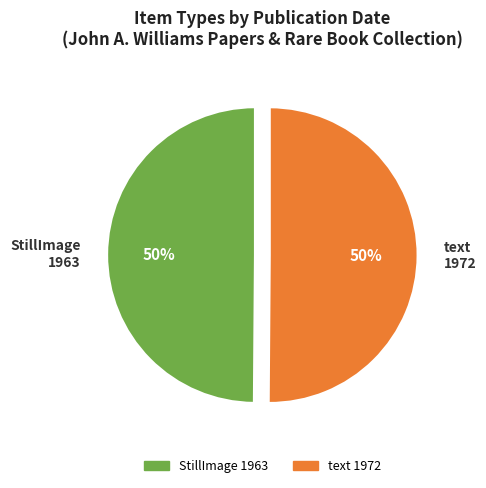

Do text 1972 and StillImage 1963 together represent more than half of the pie?

Yes